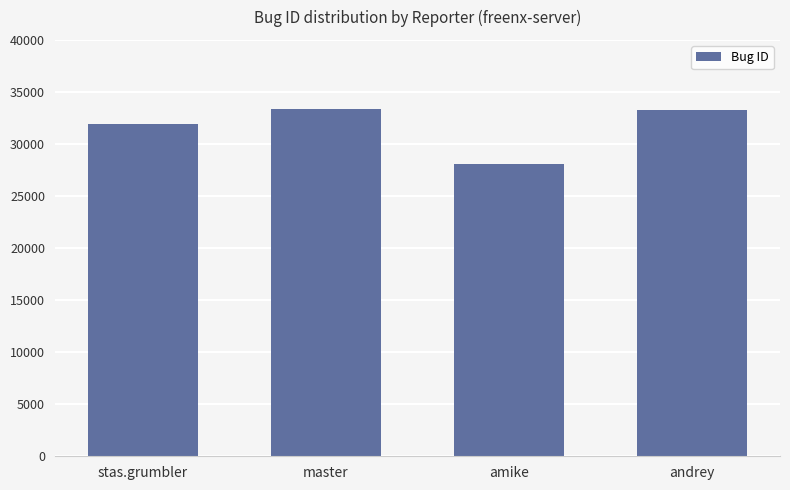

What is the difference between the maximum and minimum values?

5350